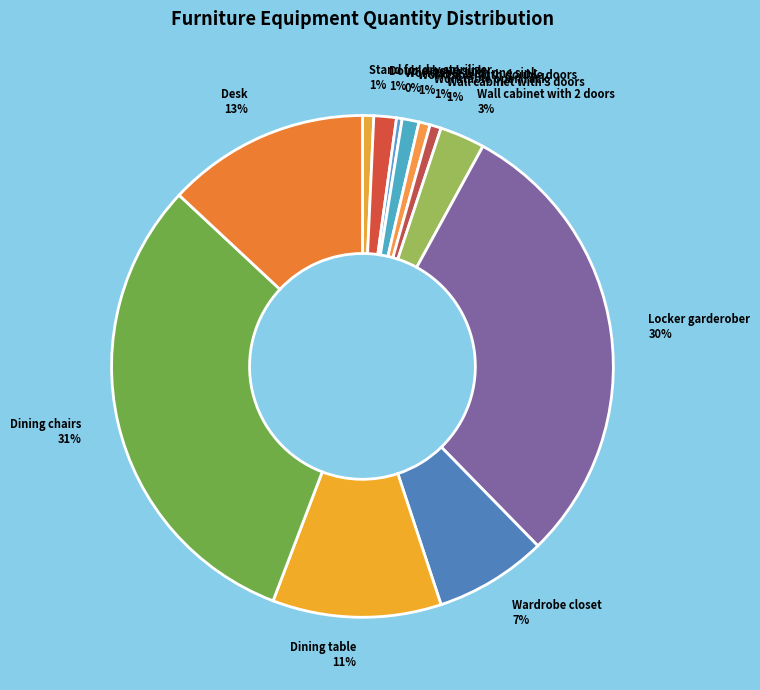

To the nearest percent, what is the difference between the largest and smallest slice percentages?

31%